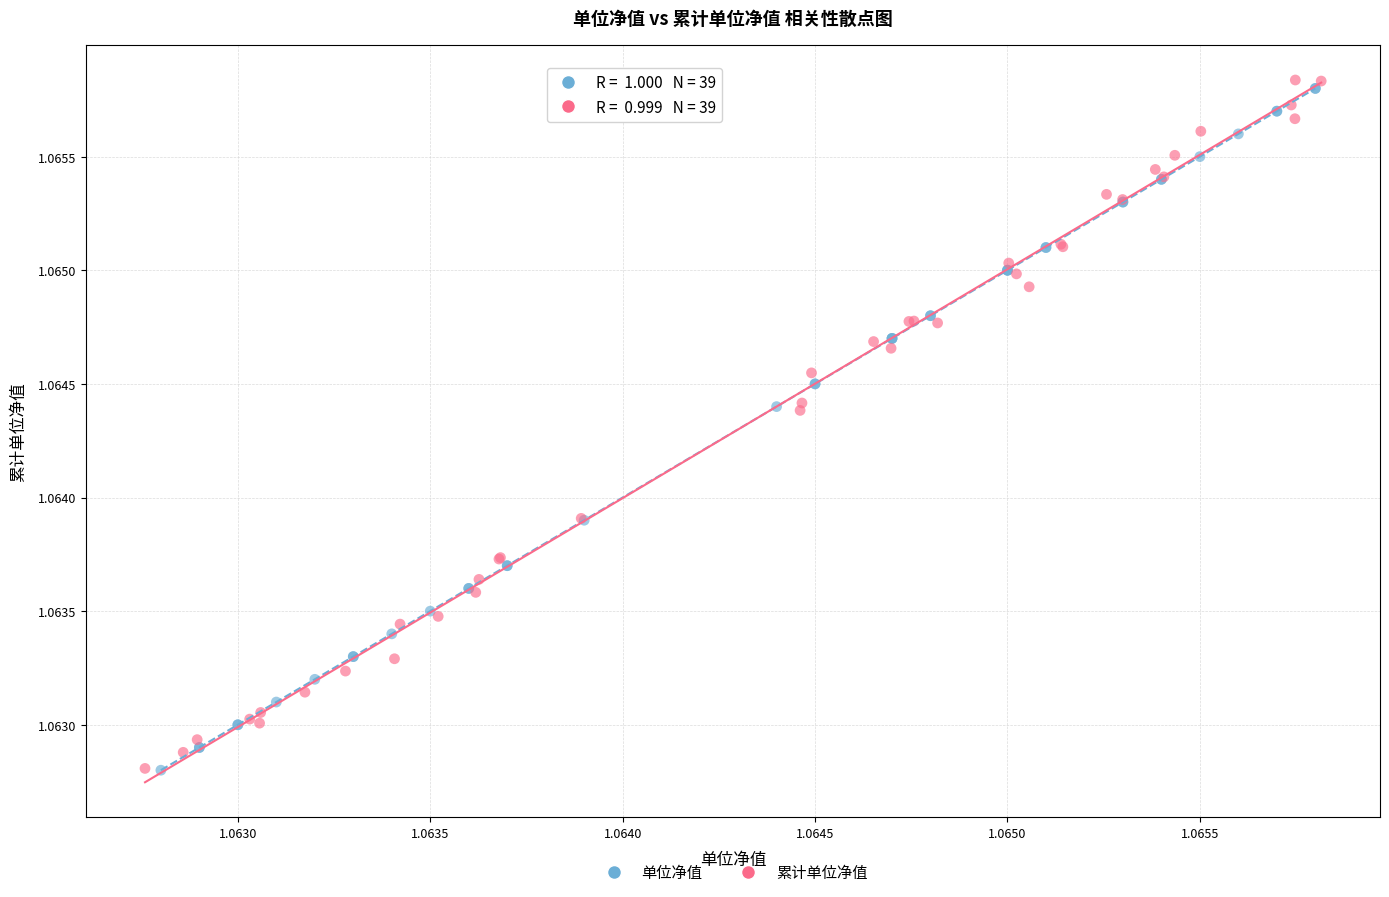

Which series contains the highest Y value?

累计单位净值